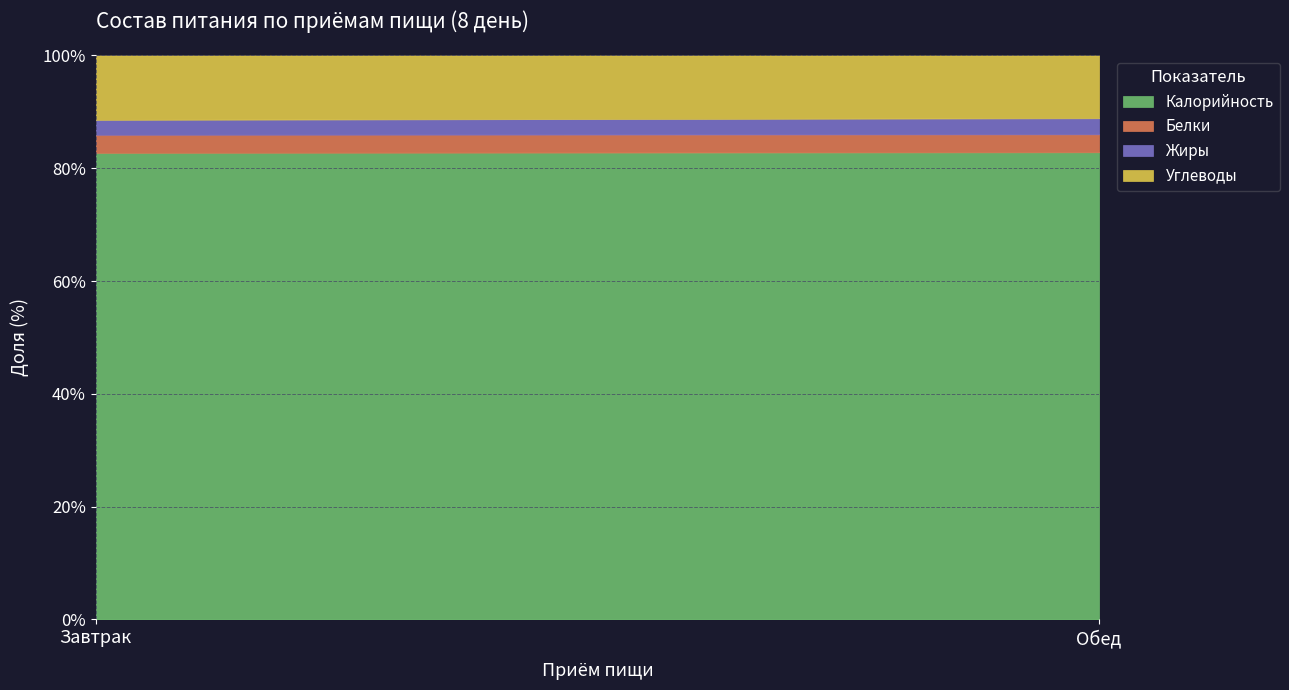

What is the difference between the Белки values at Обед and Завтрак?

15